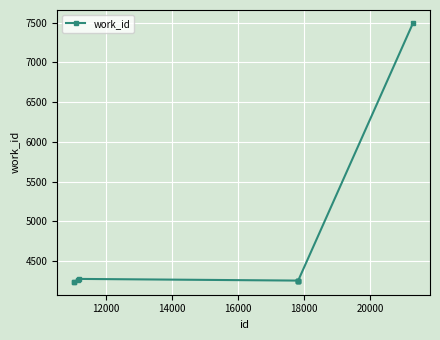

Does the chart have visible grid lines?

Yes